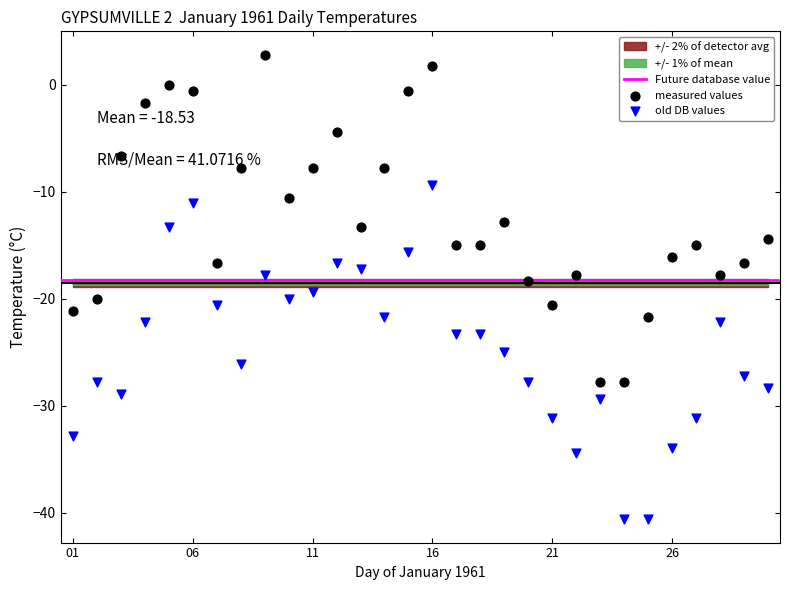

Is the value of Min Temp (C) at 10 greater than the value of Max Temp (C) at 12?

No